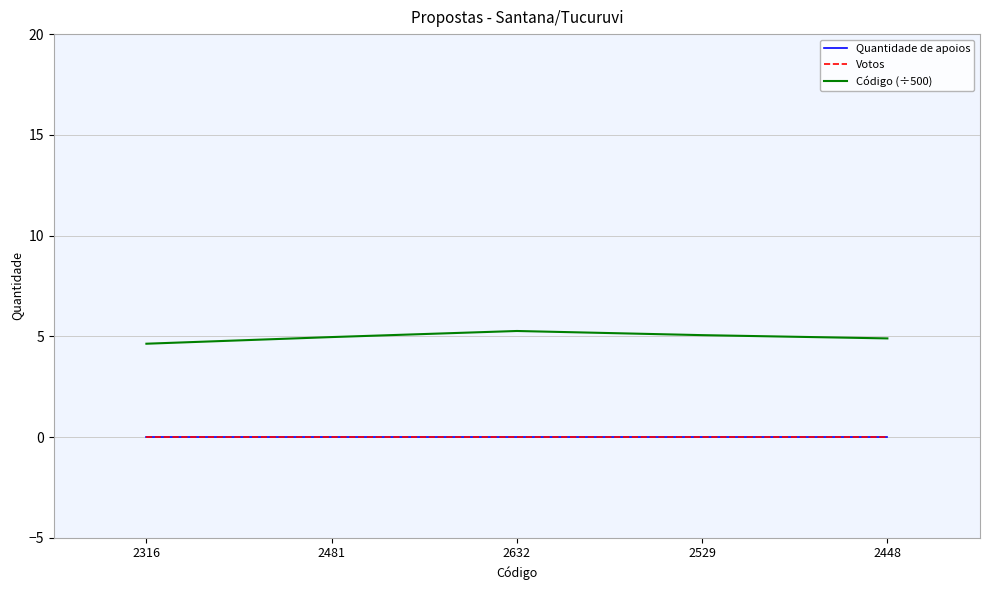

Reading left to right, list all the values displayed in this chart.

Quantidade de apoios: 0.0	0.0	0.0	0.0	0.0
Votos: 0.0	0.0	0.0	0.0	0.0
Código (÷500): 4.6	5.0	5.3	5.1	4.9